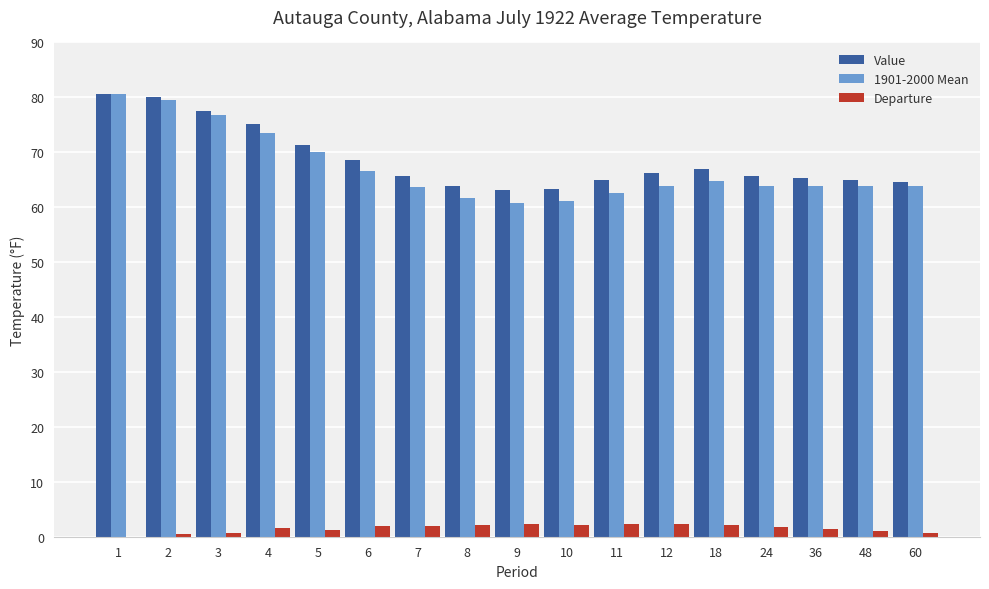

What is the greatest value displayed?

80.7